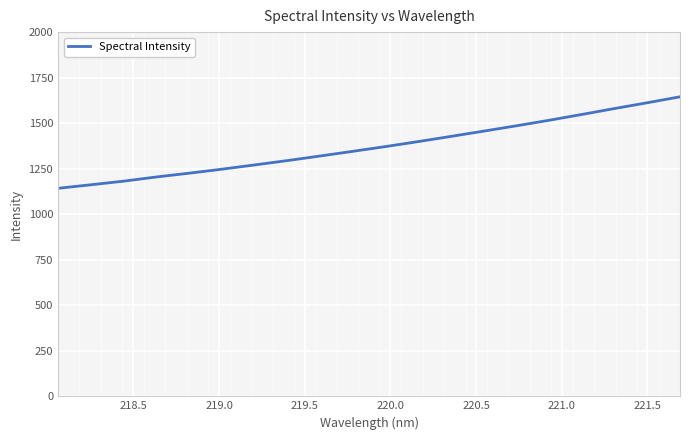

What is the maximum value shown in the chart?

1644.8